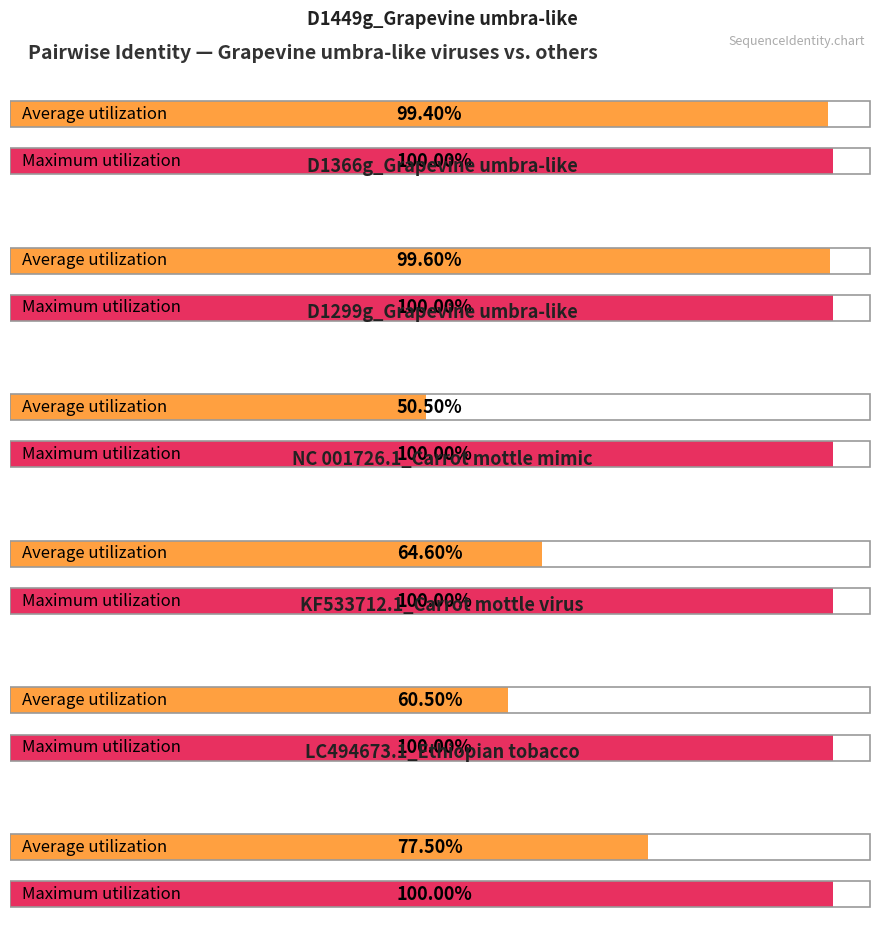

What is the value of the Average utilization bar at the 4th from the left?

64.6